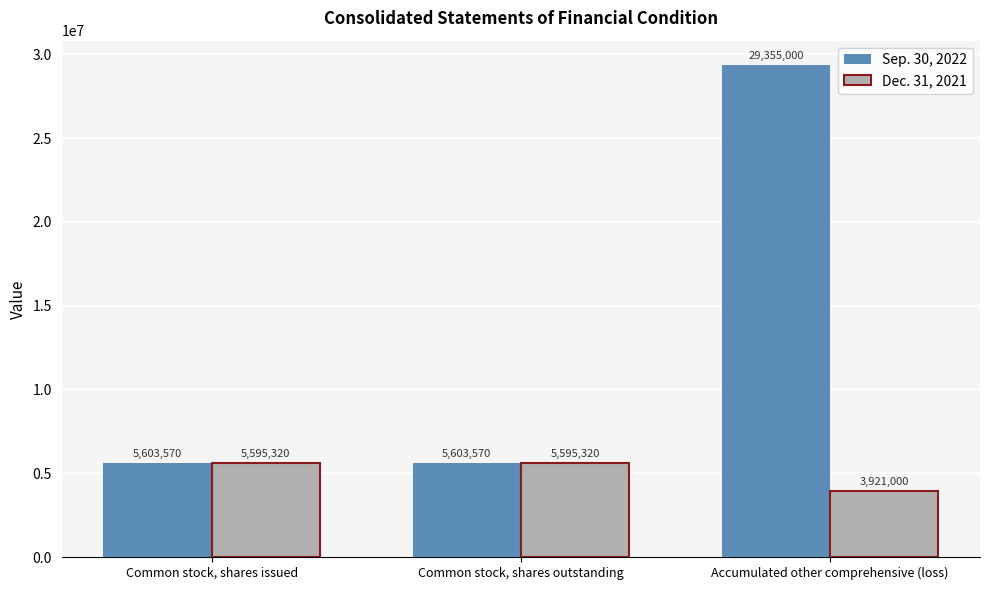

What is the label of the 2nd bar from the left?

Common stock, shares outstanding